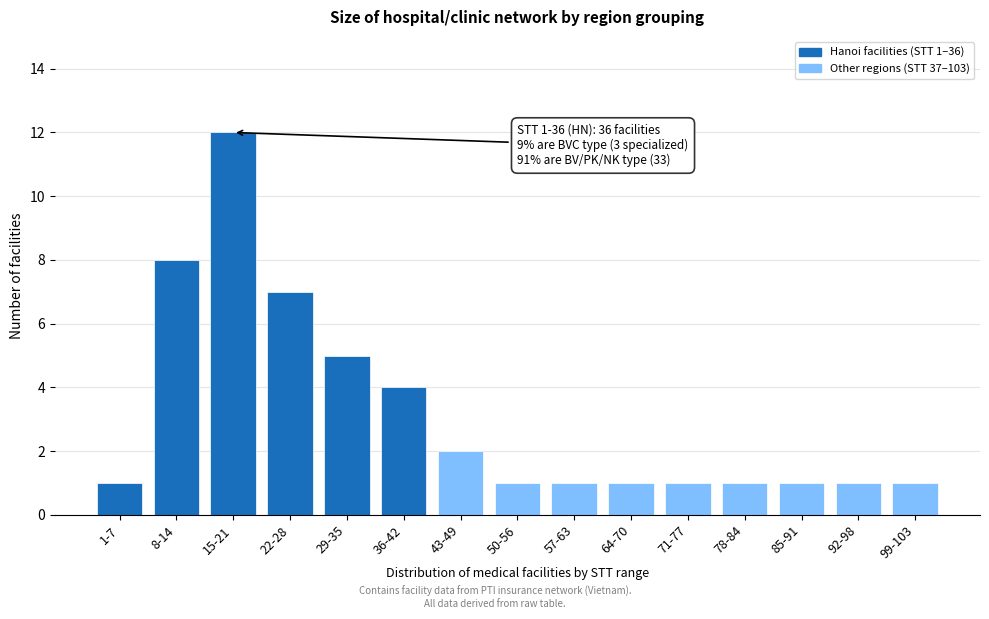

Reading left to right, list all the values displayed in this chart.

1	8	12	7	5	4	2	1	1	1	1	1	1	1	1